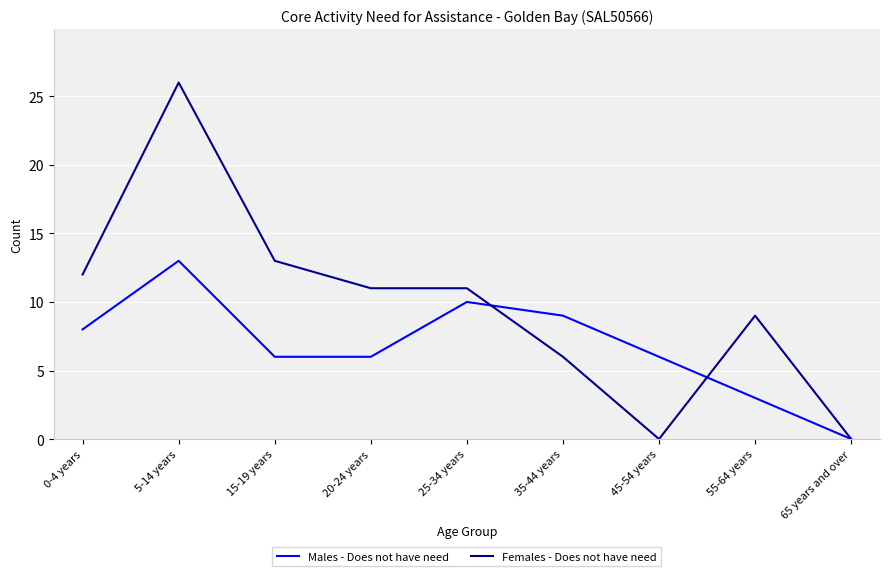

The Females - Does not have need series shows 10 at 35-44 years. True or false?

False